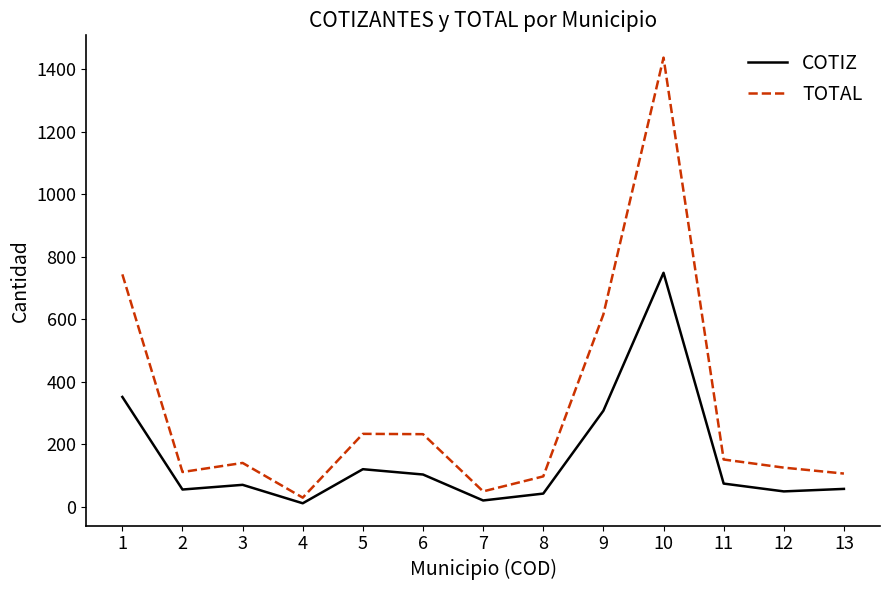

Which series has the largest total across all categories?

TOTAL